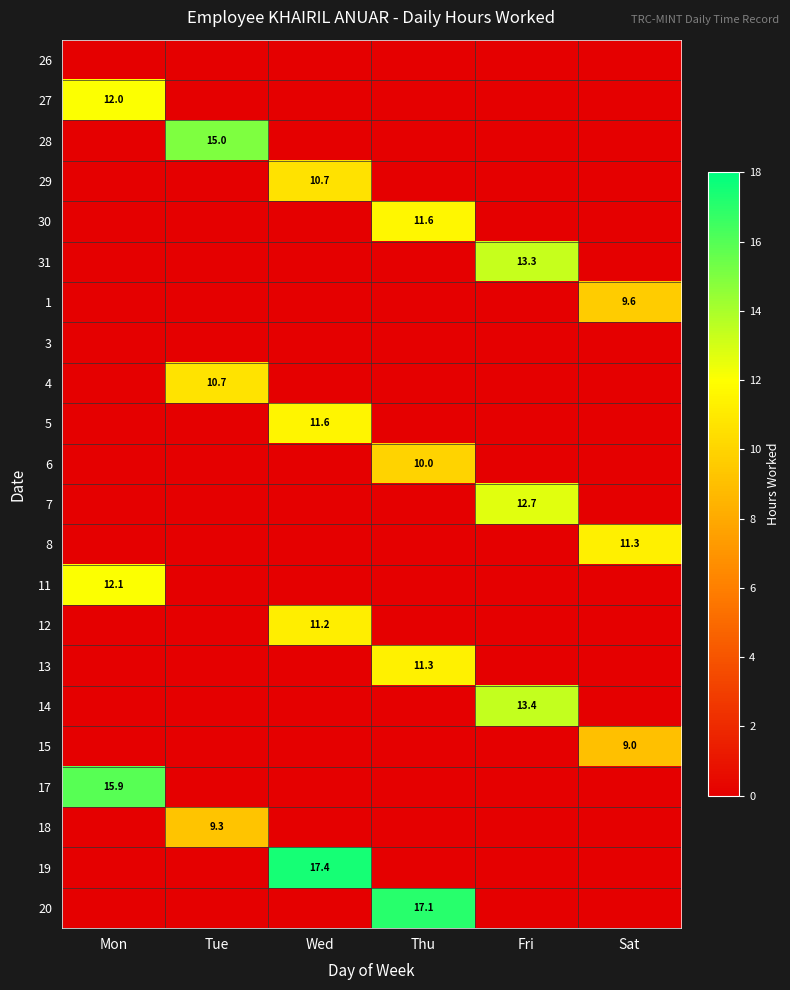

How many categories are shown in the chart?

6